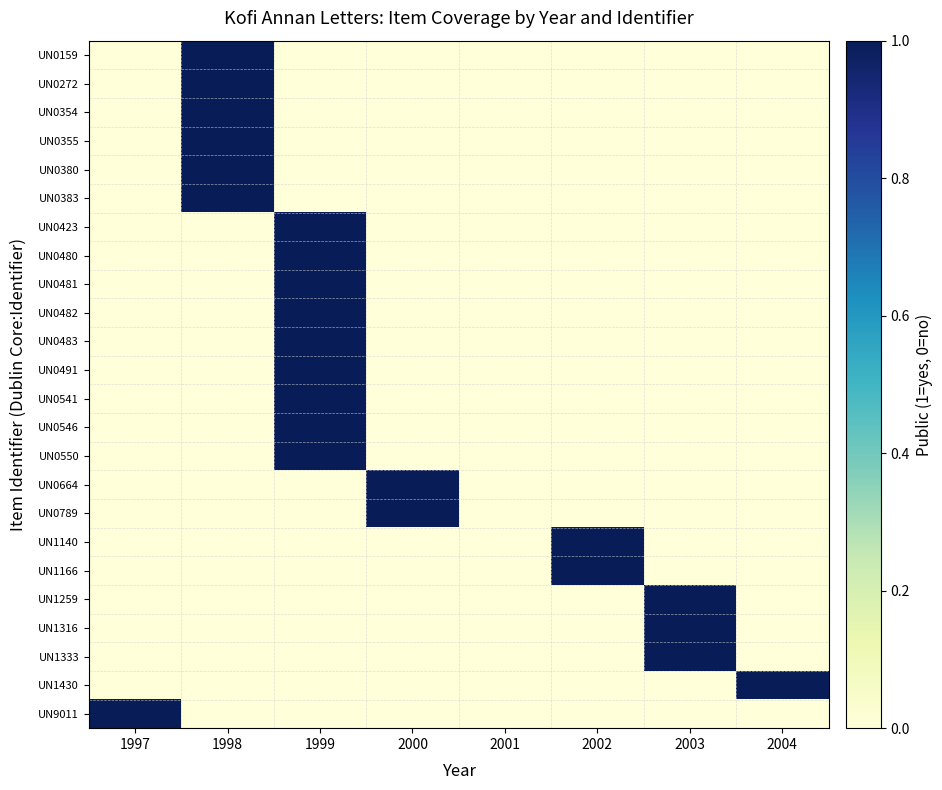

Reading left to right, transcribe all the data shown in this chart.

UN0159: 1997=0	1998=1	1999=0	2000=0	2001=0	2002=0	2003=0	2004=0
UN0272: 1997=0	1998=1	1999=0	2000=0	2001=0	2002=0	2003=0	2004=0
UN0354: 1997=0	1998=1	1999=0	2000=0	2001=0	2002=0	2003=0	2004=0
UN0355: 1997=0	1998=1	1999=0	2000=0	2001=0	2002=0	2003=0	2004=0
UN0380: 1997=0	1998=1	1999=0	2000=0	2001=0	2002=0	2003=0	2004=0
UN0383: 1997=0	1998=1	1999=0	2000=0	2001=0	2002=0	2003=0	2004=0
UN0423: 1997=0	1998=0	1999=1	2000=0	2001=0	2002=0	2003=0	2004=0
UN0480: 1997=0	1998=0	1999=1	2000=0	2001=0	2002=0	2003=0	2004=0
UN0481: 1997=0	1998=0	1999=1	2000=0	2001=0	2002=0	2003=0	2004=0
UN0482: 1997=0	1998=0	1999=1	2000=0	2001=0	2002=0	2003=0	2004=0
UN0483: 1997=0	1998=0	1999=1	2000=0	2001=0	2002=0	2003=0	2004=0
UN0491: 1997=0	1998=0	1999=1	2000=0	2001=0	2002=0	2003=0	2004=0
UN0541: 1997=0	1998=0	1999=1	2000=0	2001=0	2002=0	2003=0	2004=0
UN0546: 1997=0	1998=0	1999=1	2000=0	2001=0	2002=0	2003=0	2004=0
UN0550: 1997=0	1998=0	1999=1	2000=0	2001=0	2002=0	2003=0	2004=0
UN0664: 1997=0	1998=0	1999=0	2000=1	2001=0	2002=0	2003=0	2004=0
UN0789: 1997=0	1998=0	1999=0	2000=1	2001=0	2002=0	2003=0	2004=0
UN1140: 1997=0	1998=0	1999=0	2000=0	2001=0	2002=1	2003=0	2004=0
UN1166: 1997=0	1998=0	1999=0	2000=0	2001=0	2002=1	2003=0	2004=0
UN1259: 1997=0	1998=0	1999=0	2000=0	2001=0	2002=0	2003=1	2004=0
UN1316: 1997=0	1998=0	1999=0	2000=0	2001=0	2002=0	2003=1	2004=0
UN1333: 1997=0	1998=0	1999=0	2000=0	2001=0	2002=0	2003=1	2004=0
UN1430: 1997=0	1998=0	1999=0	2000=0	2001=0	2002=0	2003=0	2004=1
UN9011: 1997=1	1998=0	1999=0	2000=0	2001=0	2002=0	2003=0	2004=0